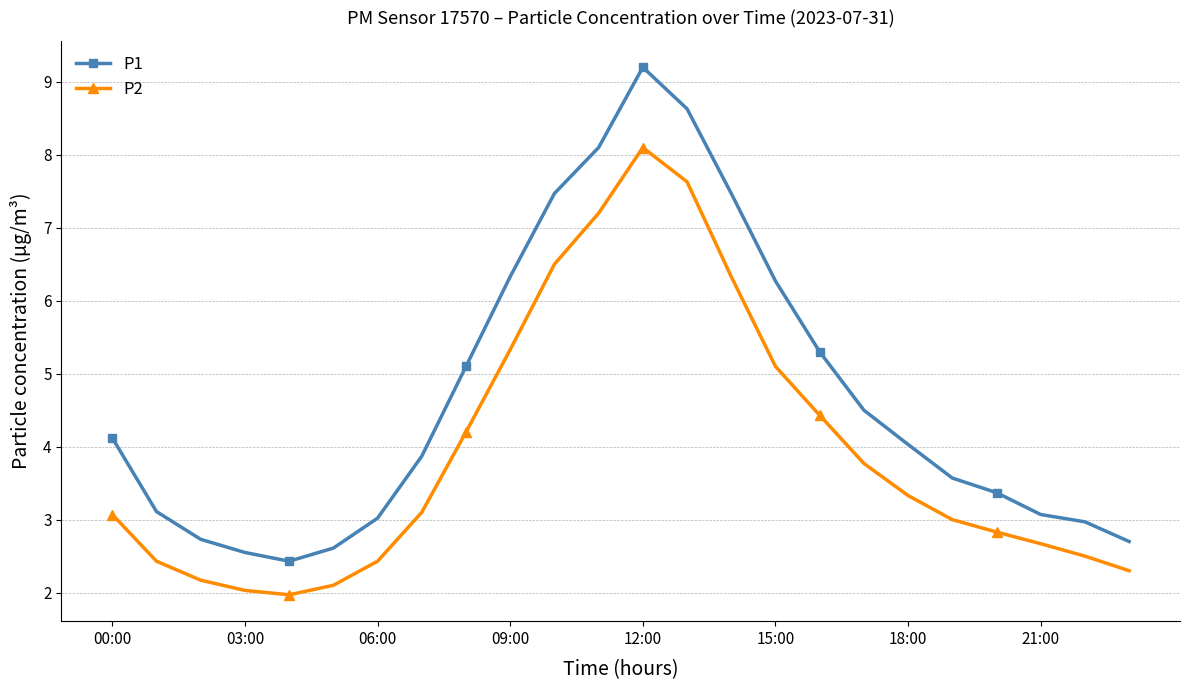

How many values in the P1 series exceed 4?

12